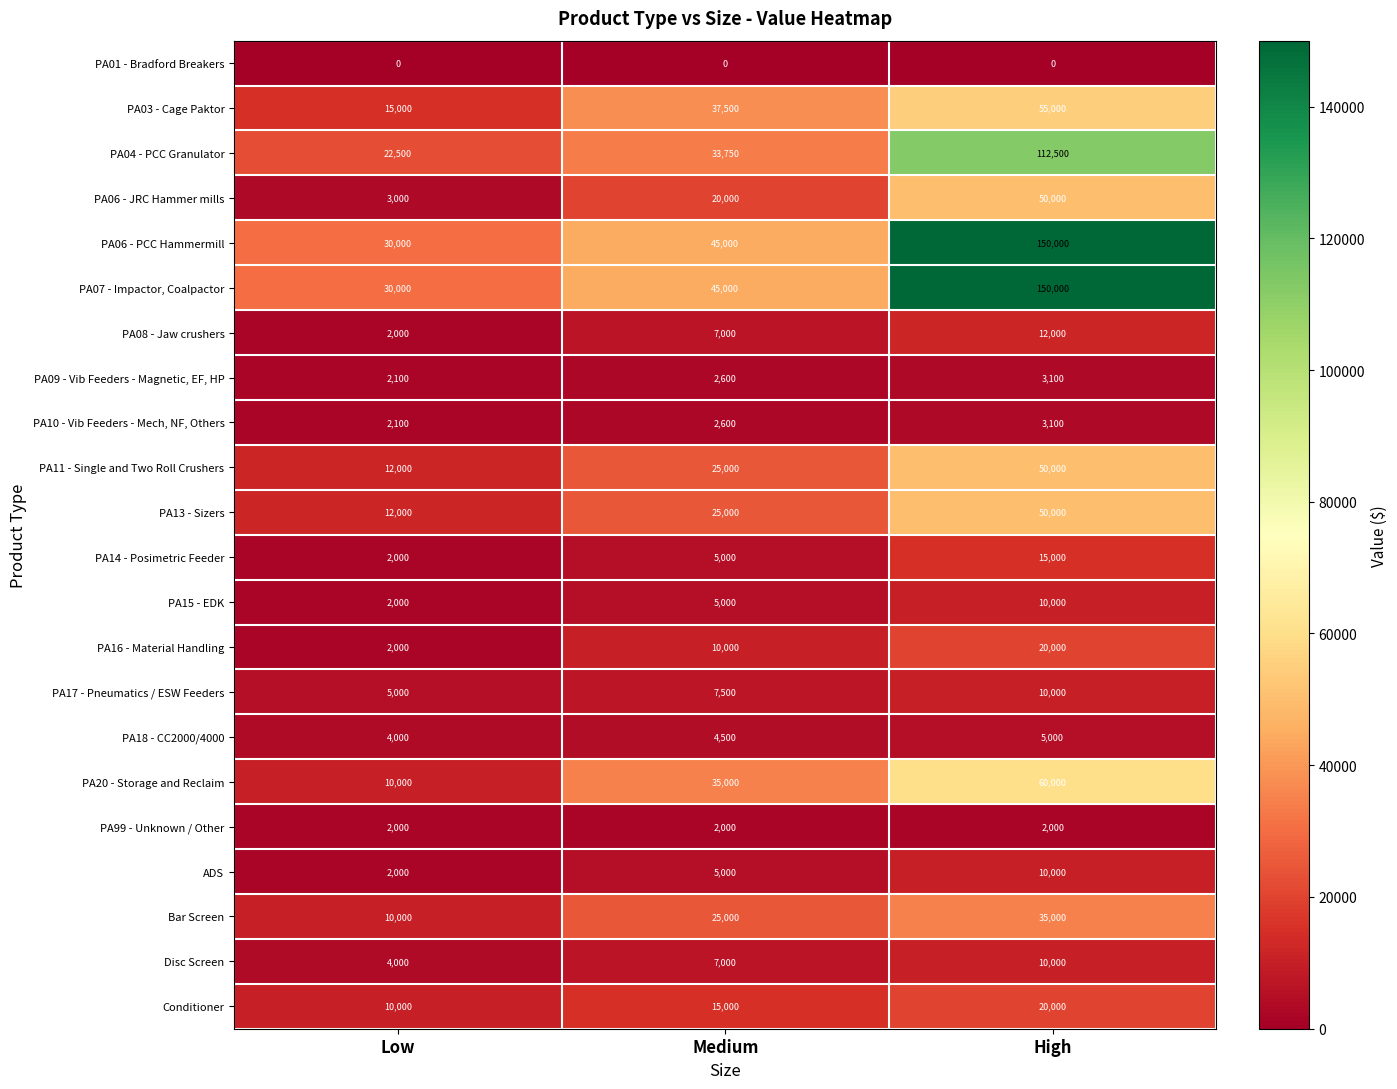

What is the difference between the maximum and second lowest values in the Conditioner series?

5000